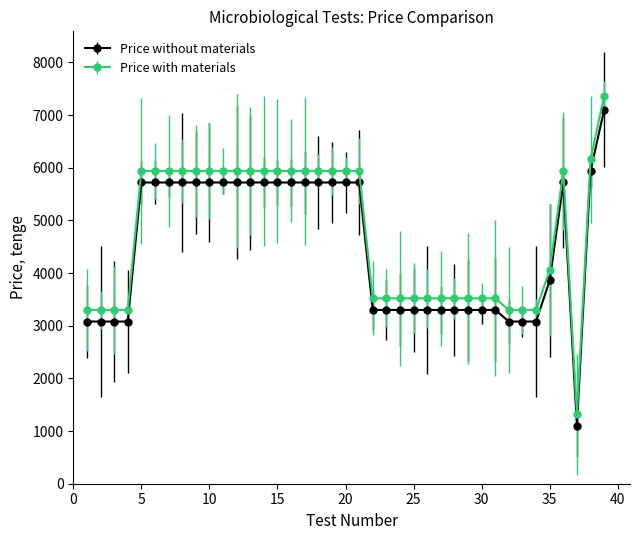

What are all the series names shown in the legend?

Price without materials, Price with materials